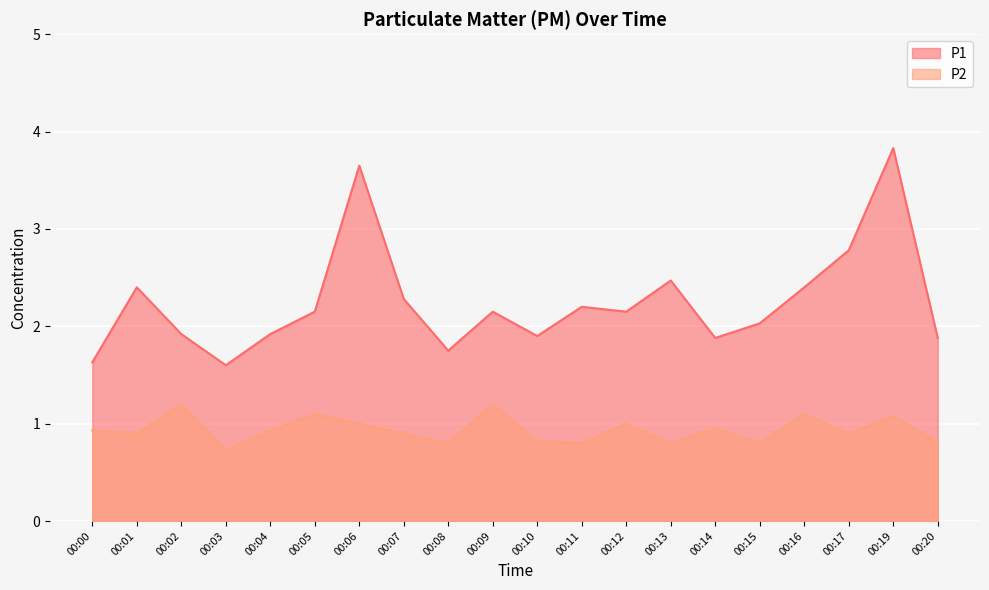

In P1, how many points are lower than both neighbors (excluding endpoints)?

5